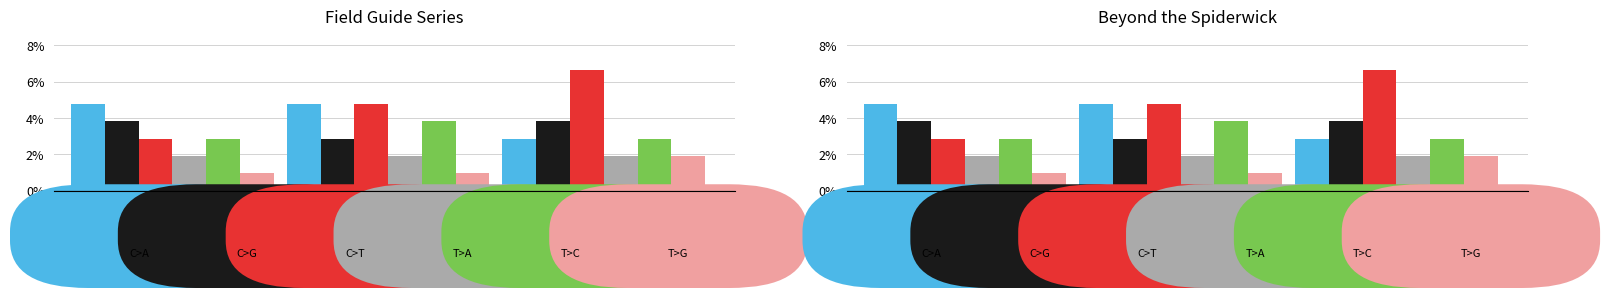

Is it true that T>A equals 1 at Giant Problem?

False